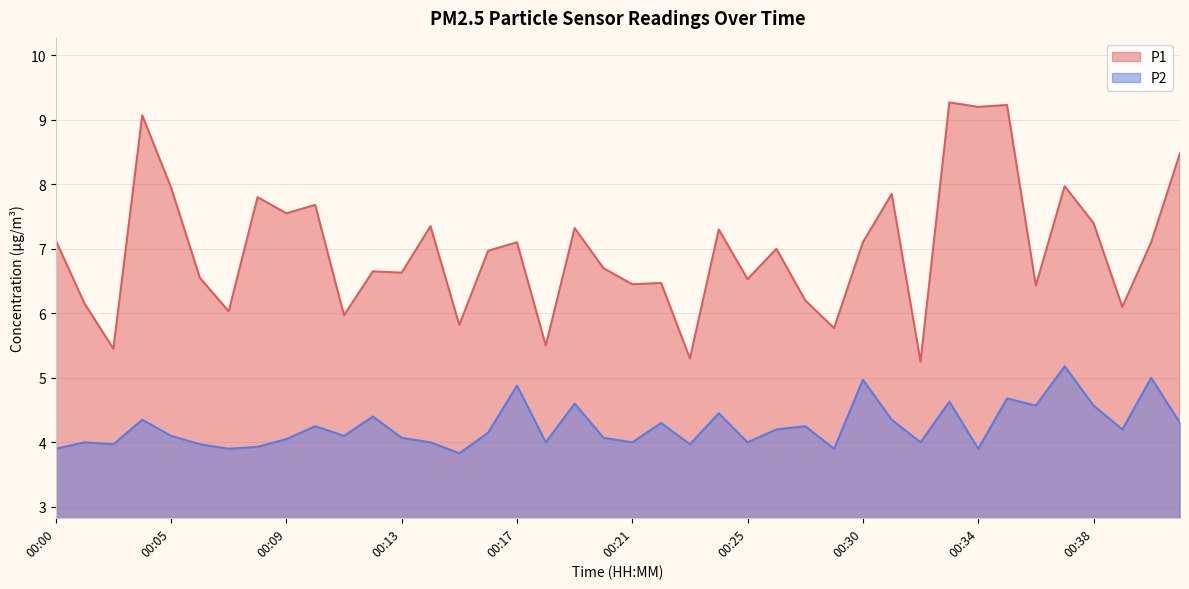

At which label does P1 reach its peak?

00:33